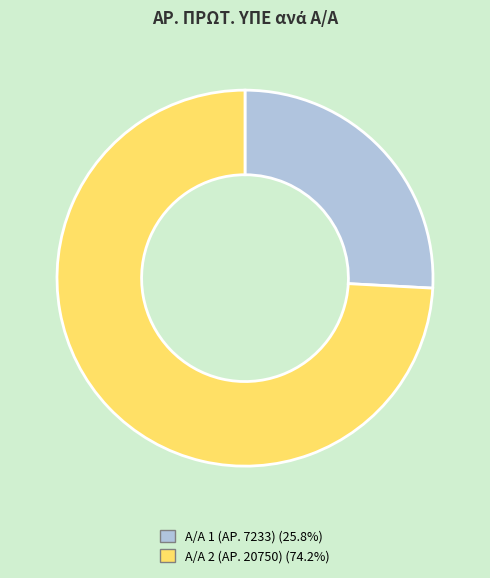

How many slices are in this pie chart?

2